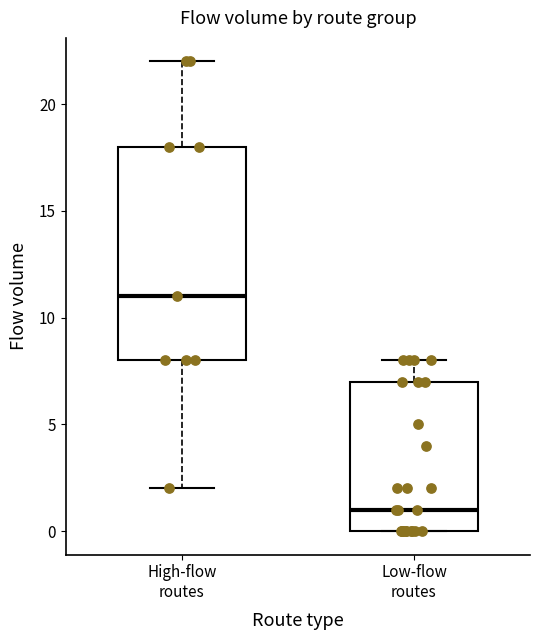

Which box's median line is the lowest?

Low-flow routes